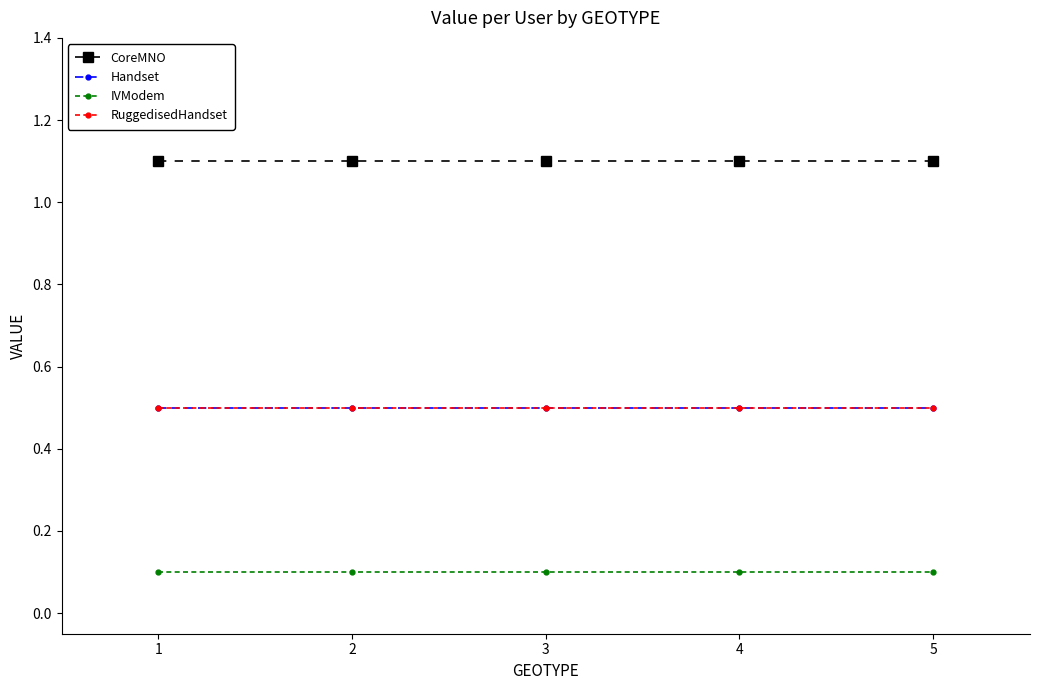

Reading right to left, list all the values displayed in this chart.

CoreMNO: 1.1	1.1	1.1	1.1	1.1
Handset: 0.5	0.5	0.5	0.5	0.5
IVModem: 0.1	0.1	0.1	0.1	0.1
RuggedisedHandset: 0.5	0.5	0.5	0.5	0.5